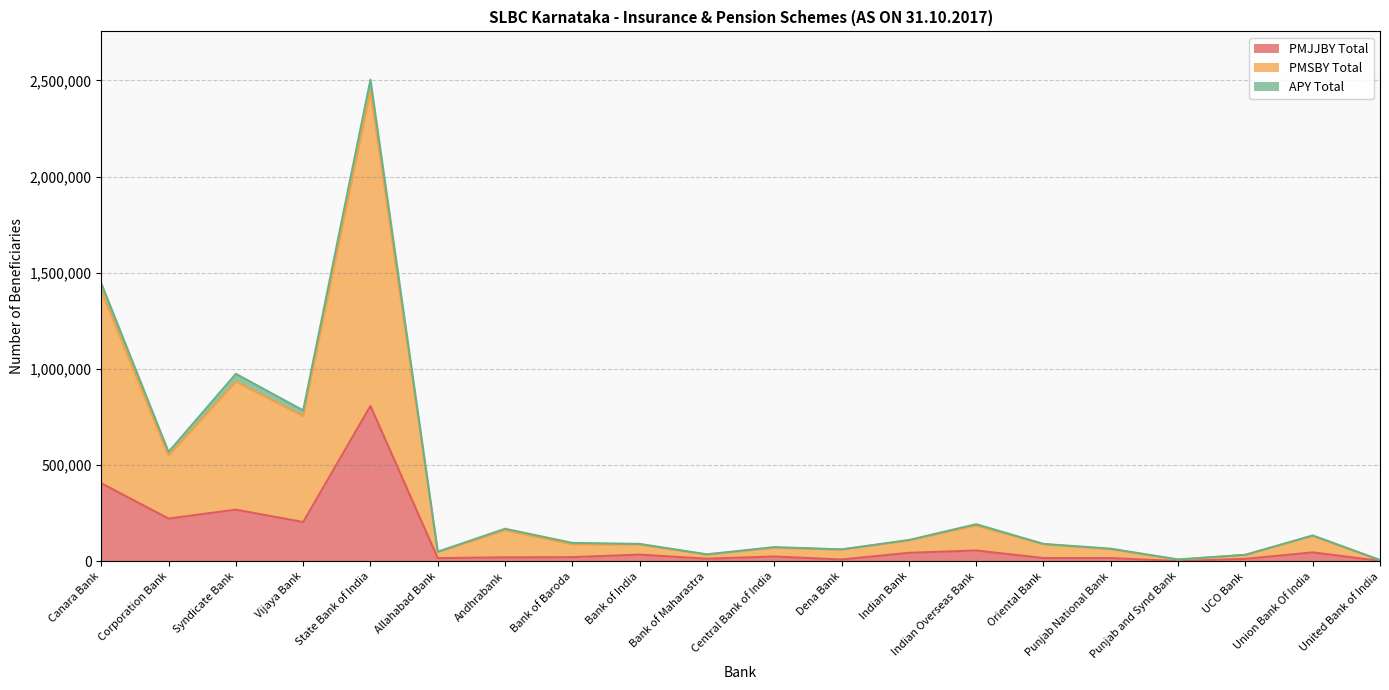

At which category is the sum across all series the highest?

State Bank of India